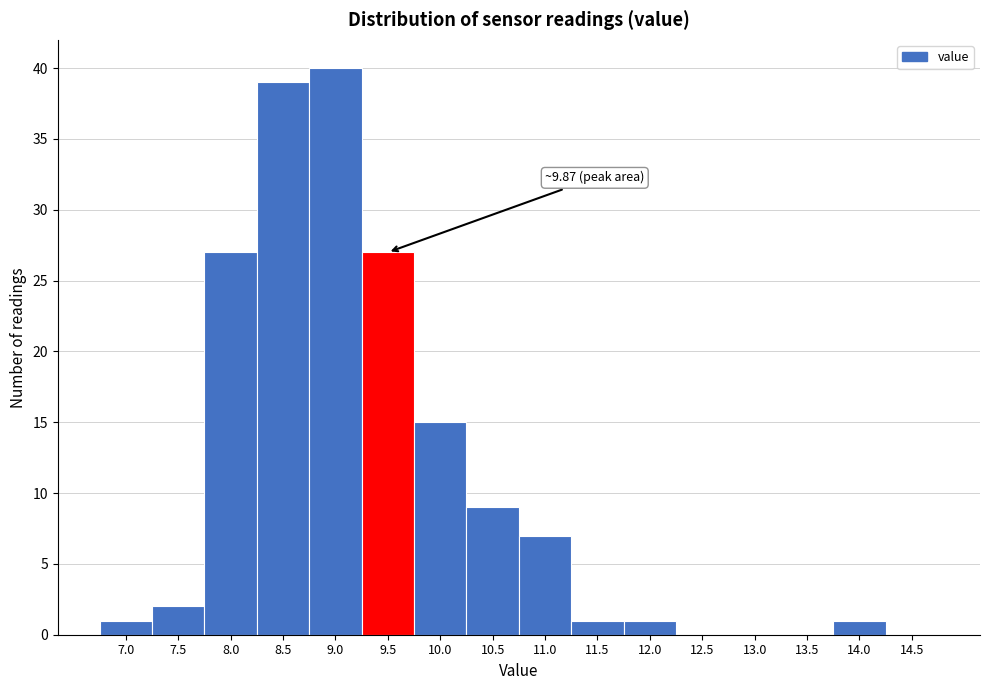

Reading right to left, what are all the values shown in this chart?

14.5=0	14.0=1	13.5=0	13.0=0	12.5=0	12.0=1	11.5=1	11.0=7	10.5=9	10.0=15	9.5=27	9.0=40	8.5=39	8.0=27	7.5=2	7.0=1